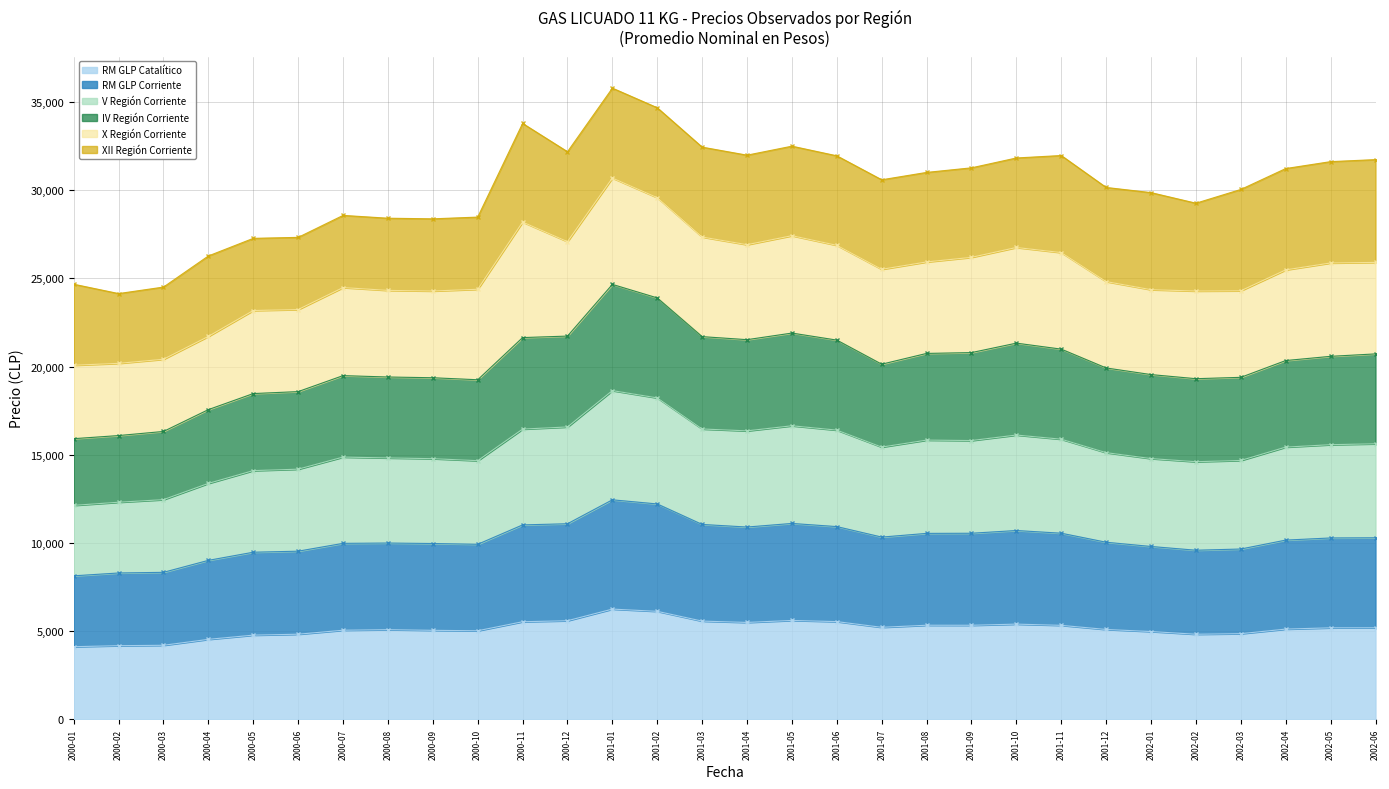

True or false: IV Región Corriente and V Región Corriente cross at least once.

False